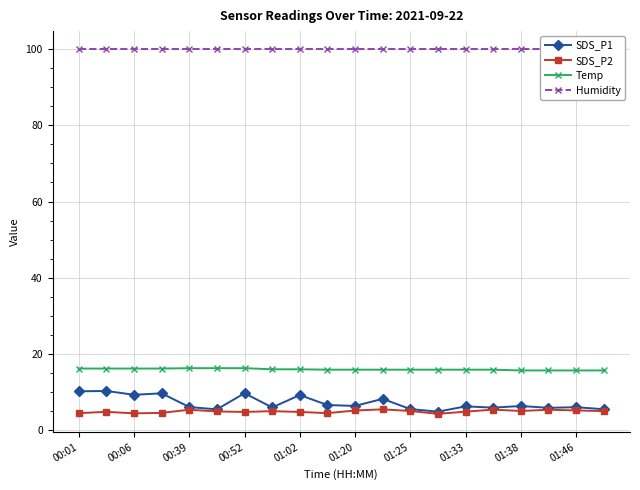

Is it true that SDS_P2 equals 5.1 at 01:25?

True